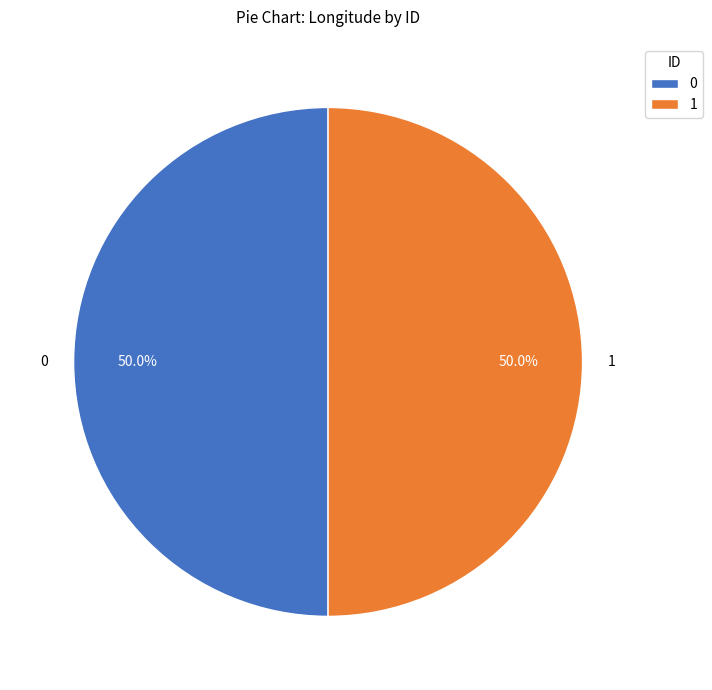

True or false: 1 accounts for 50% of the total.

True